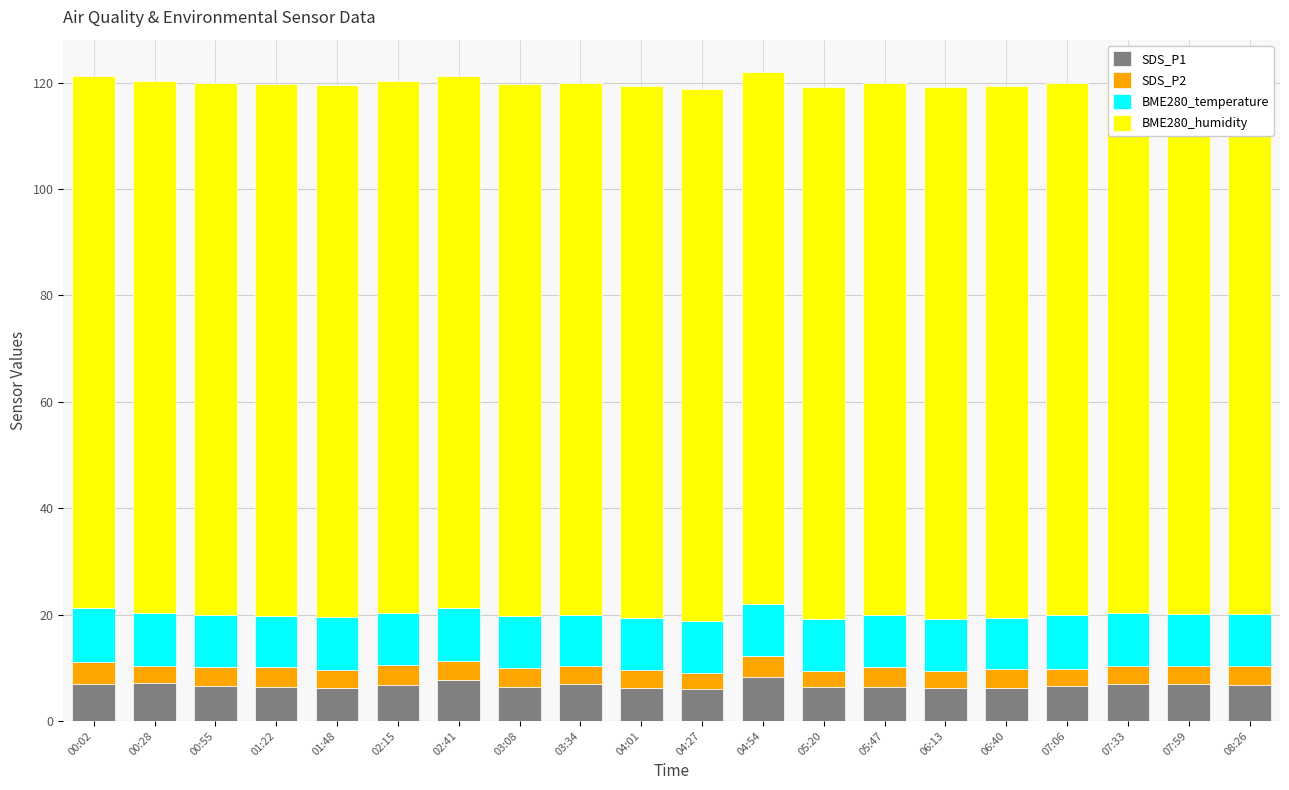

What value does the SDS_P1 series have at 03:08?

6.4